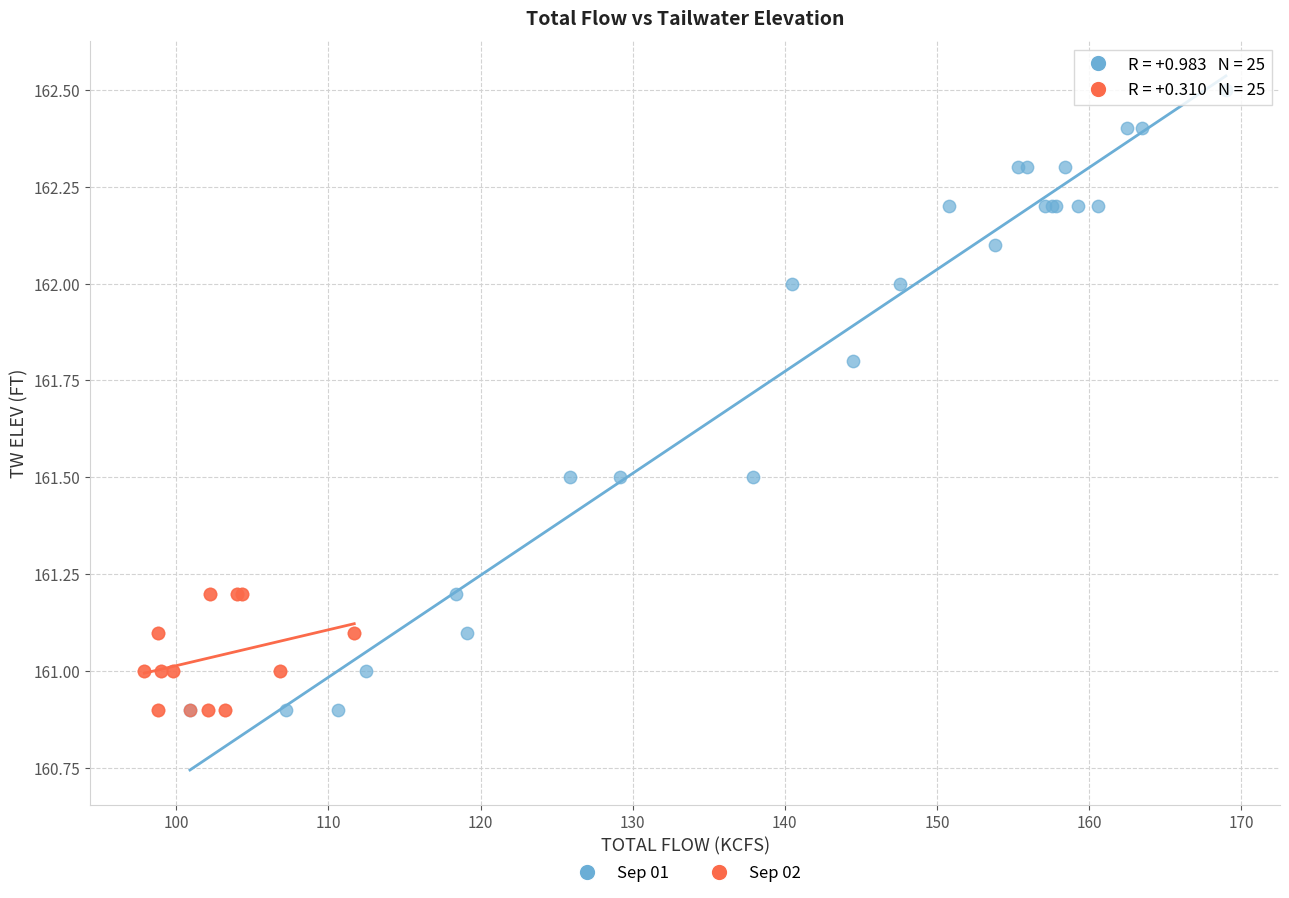

Which series reaches the maximum Y coordinate?

Sep 01